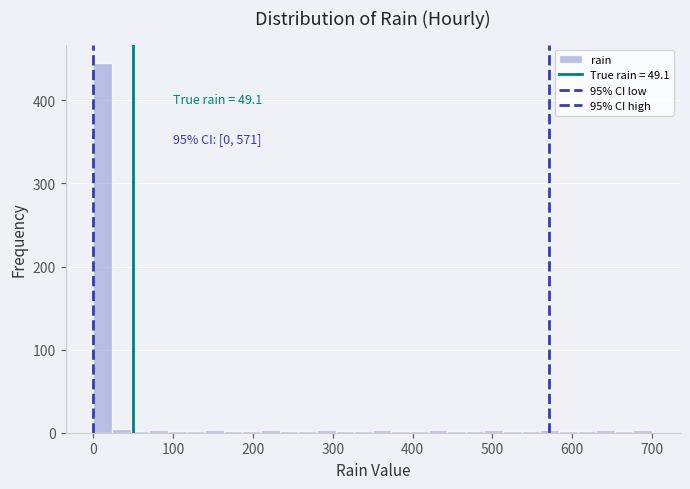

Around what value on the x-axis is the tallest bar? Give the approximate position of its centre, as read against the axis.

10